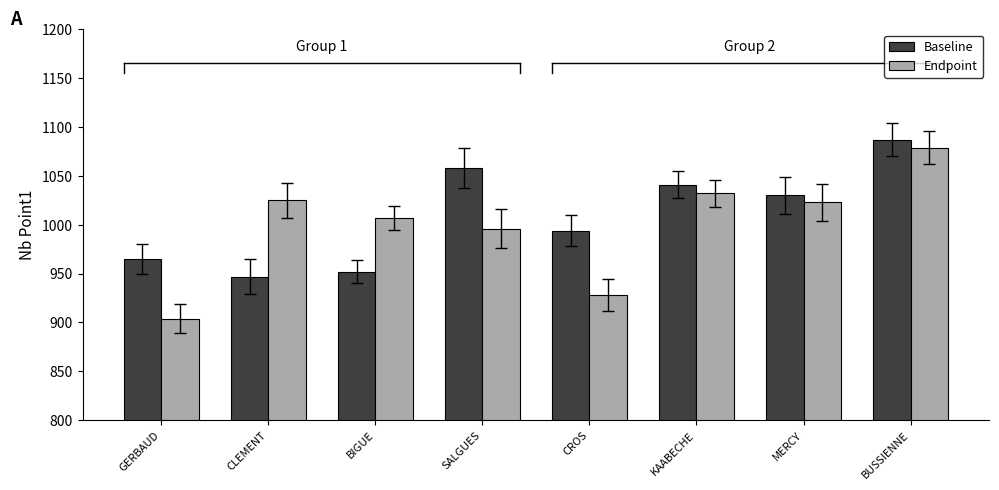

What are all the series names shown in the legend?

Baseline, Endpoint